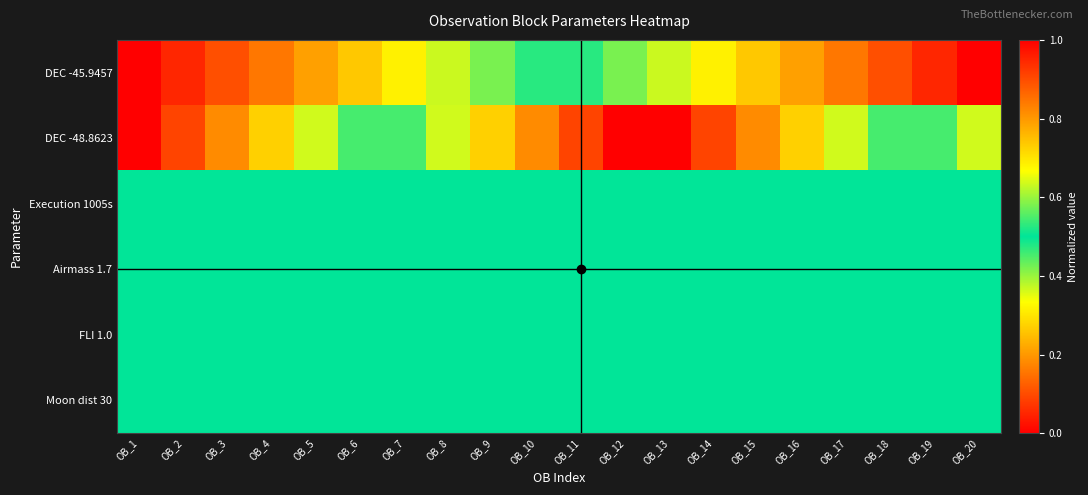

Reading left to right, what are all the values shown in this chart?

DEC -45.9457: OB_1=0.0	OB_2=0.1	OB_3=0.1	OB_4=0.2	OB_5=0.2	OB_6=0.3	OB_7=0.3	OB_8=0.4	OB_9=0.4	OB_10=0.5	OB_11=0.5	OB_12=0.6	OB_13=0.6	OB_14=0.7	OB_15=0.7	OB_16=0.8	OB_17=0.8	OB_18=0.9	OB_19=0.9	OB_20=1.0
DEC -48.8623: OB_1=0.0	OB_2=0.1	OB_3=0.2	OB_4=0.3	OB_5=0.4	OB_6=0.5	OB_7=0.5	OB_8=0.6	OB_9=0.7	OB_10=0.8	OB_11=0.9	OB_12=1.0	OB_13=0.0	OB_14=0.1	OB_15=0.2	OB_16=0.3	OB_17=0.4	OB_18=0.5	OB_19=0.5	OB_20=0.6
Execution 1005s: OB_1=0.5	OB_2=0.5	OB_3=0.5	OB_4=0.5	OB_5=0.5	OB_6=0.5	OB_7=0.5	OB_8=0.5	OB_9=0.5	OB_10=0.5	OB_11=0.5	OB_12=0.5	OB_13=0.5	OB_14=0.5	OB_15=0.5	OB_16=0.5	OB_17=0.5	OB_18=0.5	OB_19=0.5	OB_20=0.5
Airmass 1.7: OB_1=0.5	OB_2=0.5	OB_3=0.5	OB_4=0.5	OB_5=0.5	OB_6=0.5	OB_7=0.5	OB_8=0.5	OB_9=0.5	OB_10=0.5	OB_11=0.5	OB_12=0.5	OB_13=0.5	OB_14=0.5	OB_15=0.5	OB_16=0.5	OB_17=0.5	OB_18=0.5	OB_19=0.5	OB_20=0.5
FLI 1.0: OB_1=0.5	OB_2=0.5	OB_3=0.5	OB_4=0.5	OB_5=0.5	OB_6=0.5	OB_7=0.5	OB_8=0.5	OB_9=0.5	OB_10=0.5	OB_11=0.5	OB_12=0.5	OB_13=0.5	OB_14=0.5	OB_15=0.5	OB_16=0.5	OB_17=0.5	OB_18=0.5	OB_19=0.5	OB_20=0.5
Moon dist 30: OB_1=0.5	OB_2=0.5	OB_3=0.5	OB_4=0.5	OB_5=0.5	OB_6=0.5	OB_7=0.5	OB_8=0.5	OB_9=0.5	OB_10=0.5	OB_11=0.5	OB_12=0.5	OB_13=0.5	OB_14=0.5	OB_15=0.5	OB_16=0.5	OB_17=0.5	OB_18=0.5	OB_19=0.5	OB_20=0.5